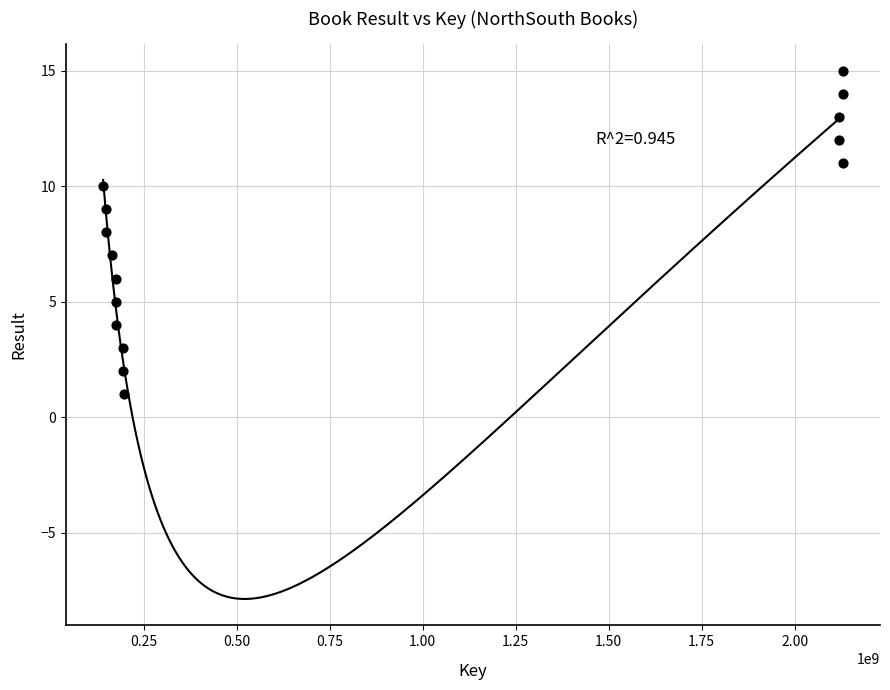

What is the range of X values (max minus min)?

1989977297